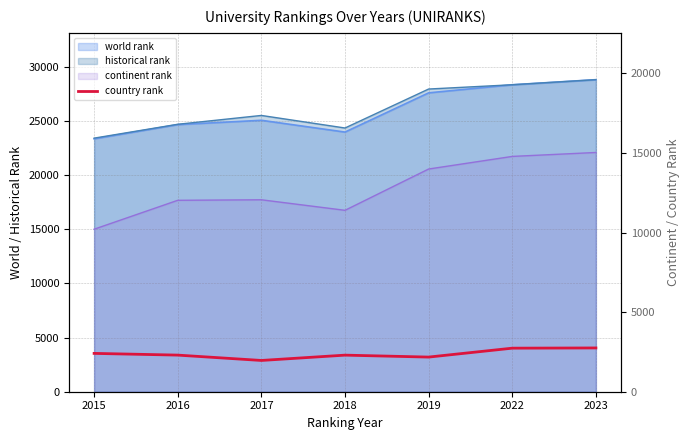

The chart shows a value of 406 at 2017. True or false?

False